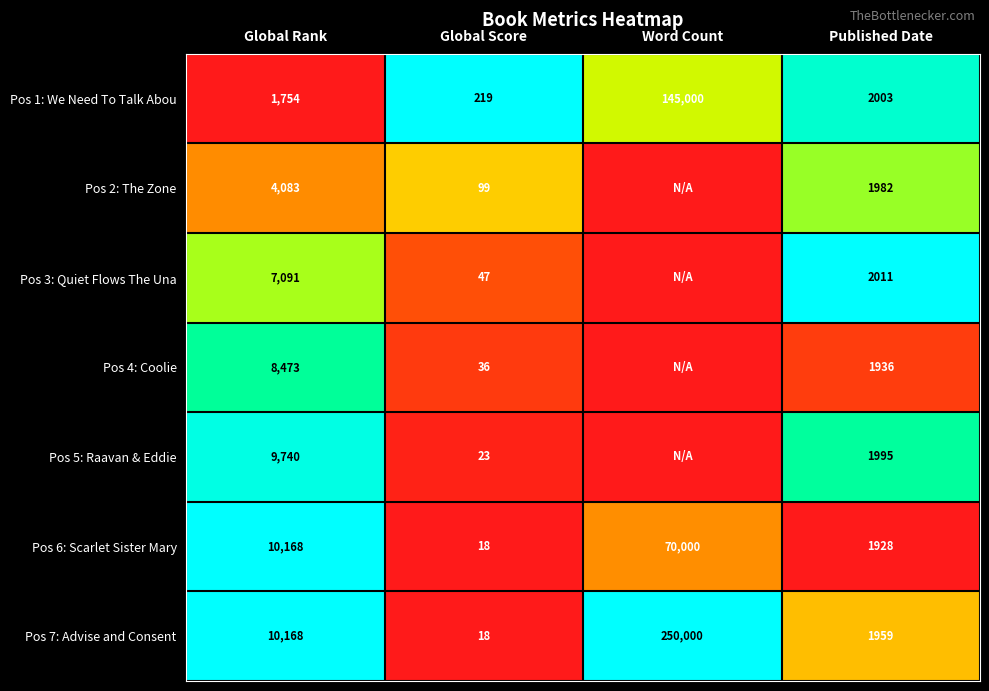

What is the sum of all Pos 1: We Need To Talk Abou values?

148976